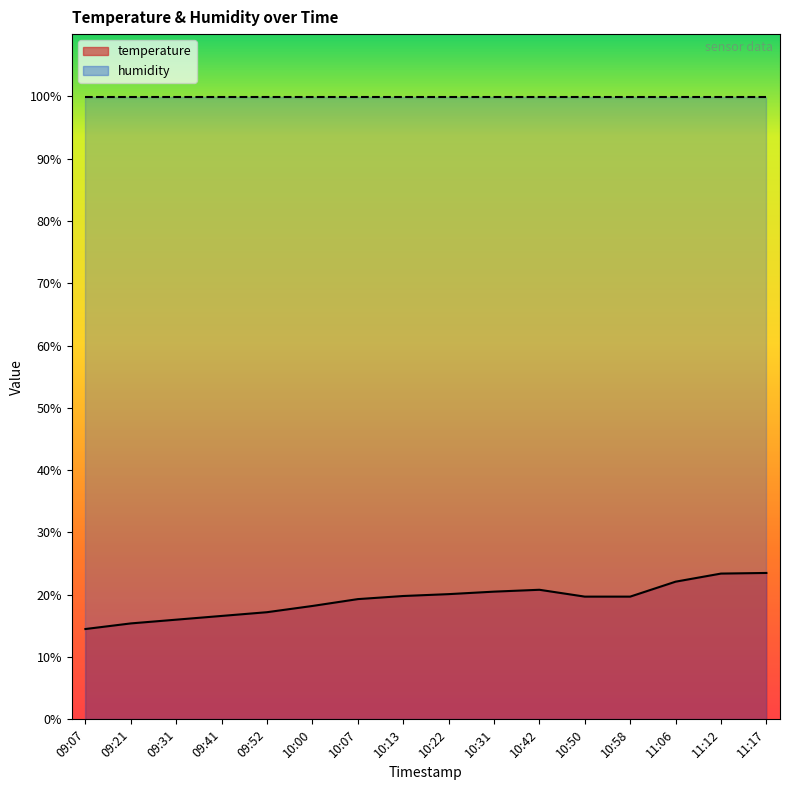

Between 10:22 and 11:06, which is larger?

11:06